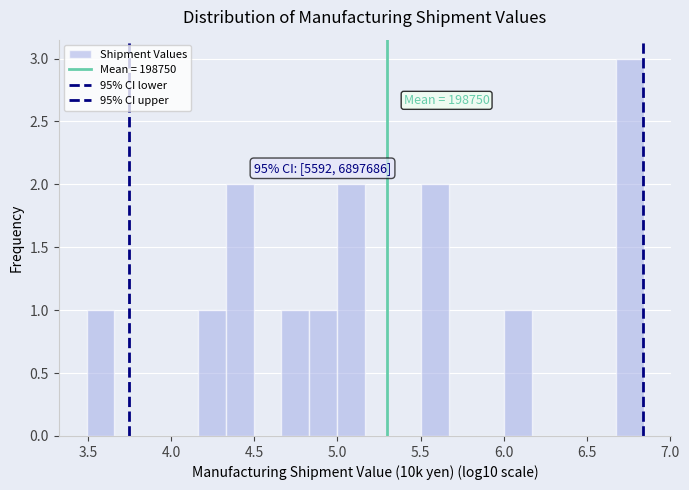

Around what value on the x-axis is the tallest bar? Give the approximate position of its centre, as read against the axis.

6.75